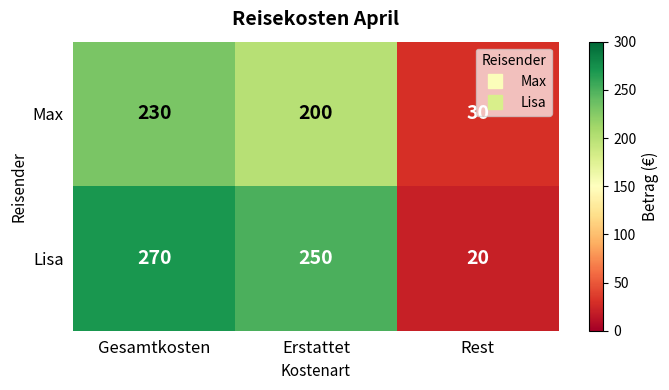

List the series in order of their peak value, highest first.

Lisa, Max